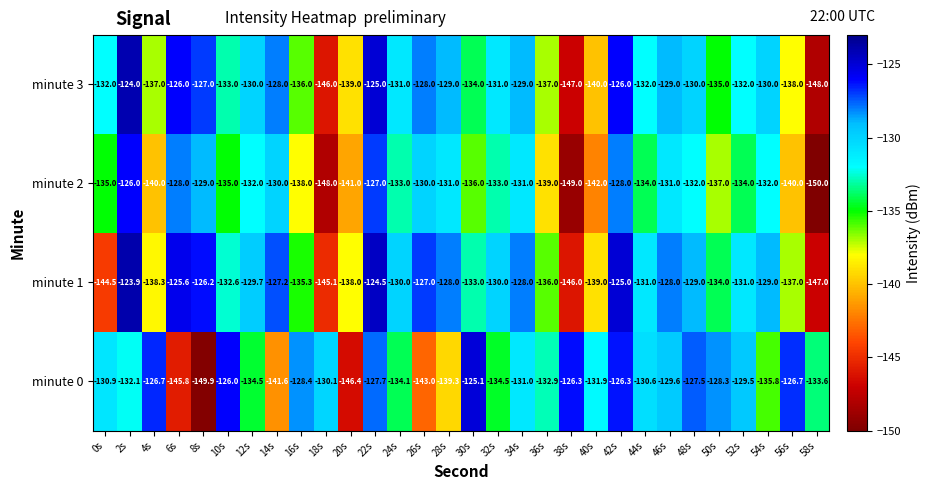

Rank the series by their maximum value, from lowest to highest.

minute 2, minute 0, minute 3, minute 1